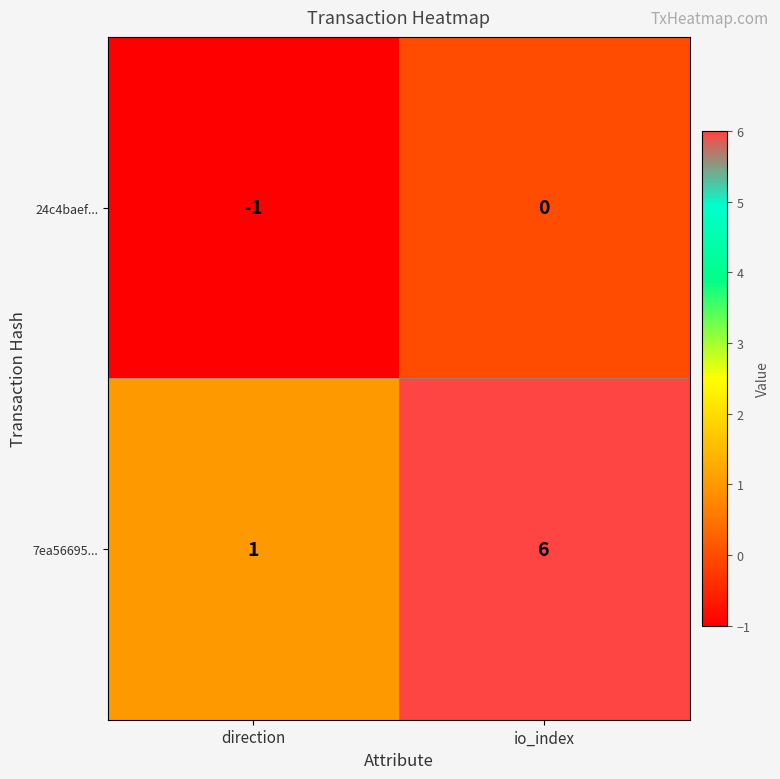

Is it true that 7ea56695... equals 8 at io_index?

False